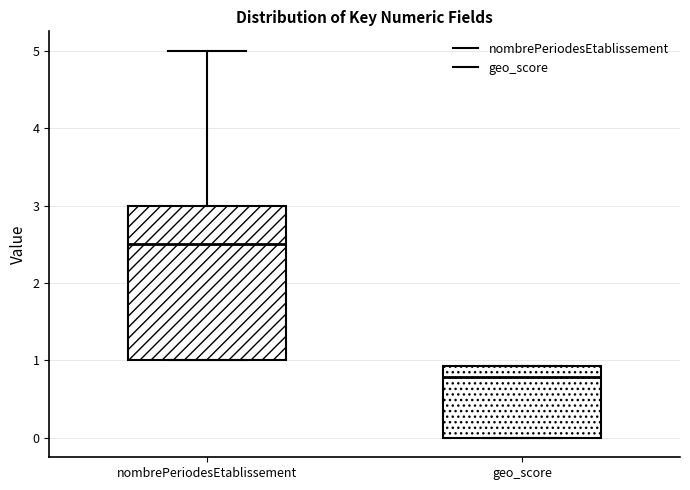

Which box is the tallest, from its lower edge to its upper edge?

nombrePeriodesEtablissement